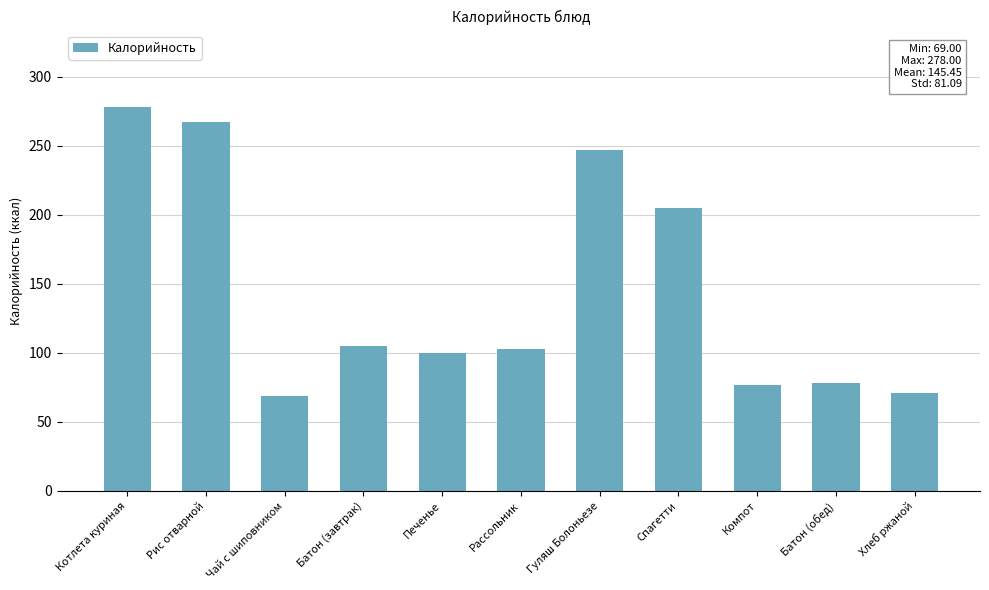

Approximately how many times larger is the value at Чай с шиповником compared to Спагетти?

0.3